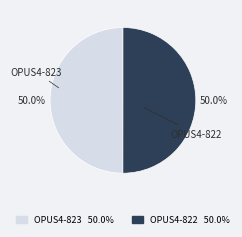

What is the ratio of the value at OPUS4-822 to the value at OPUS4-823?

1.0